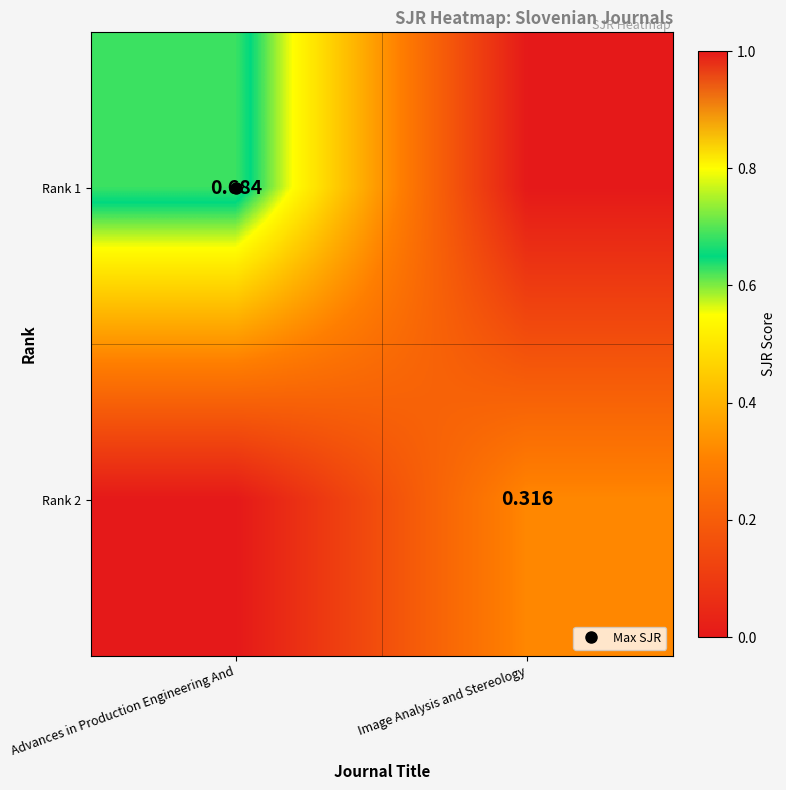

Which series has the largest range (max minus min)?

Rank 1